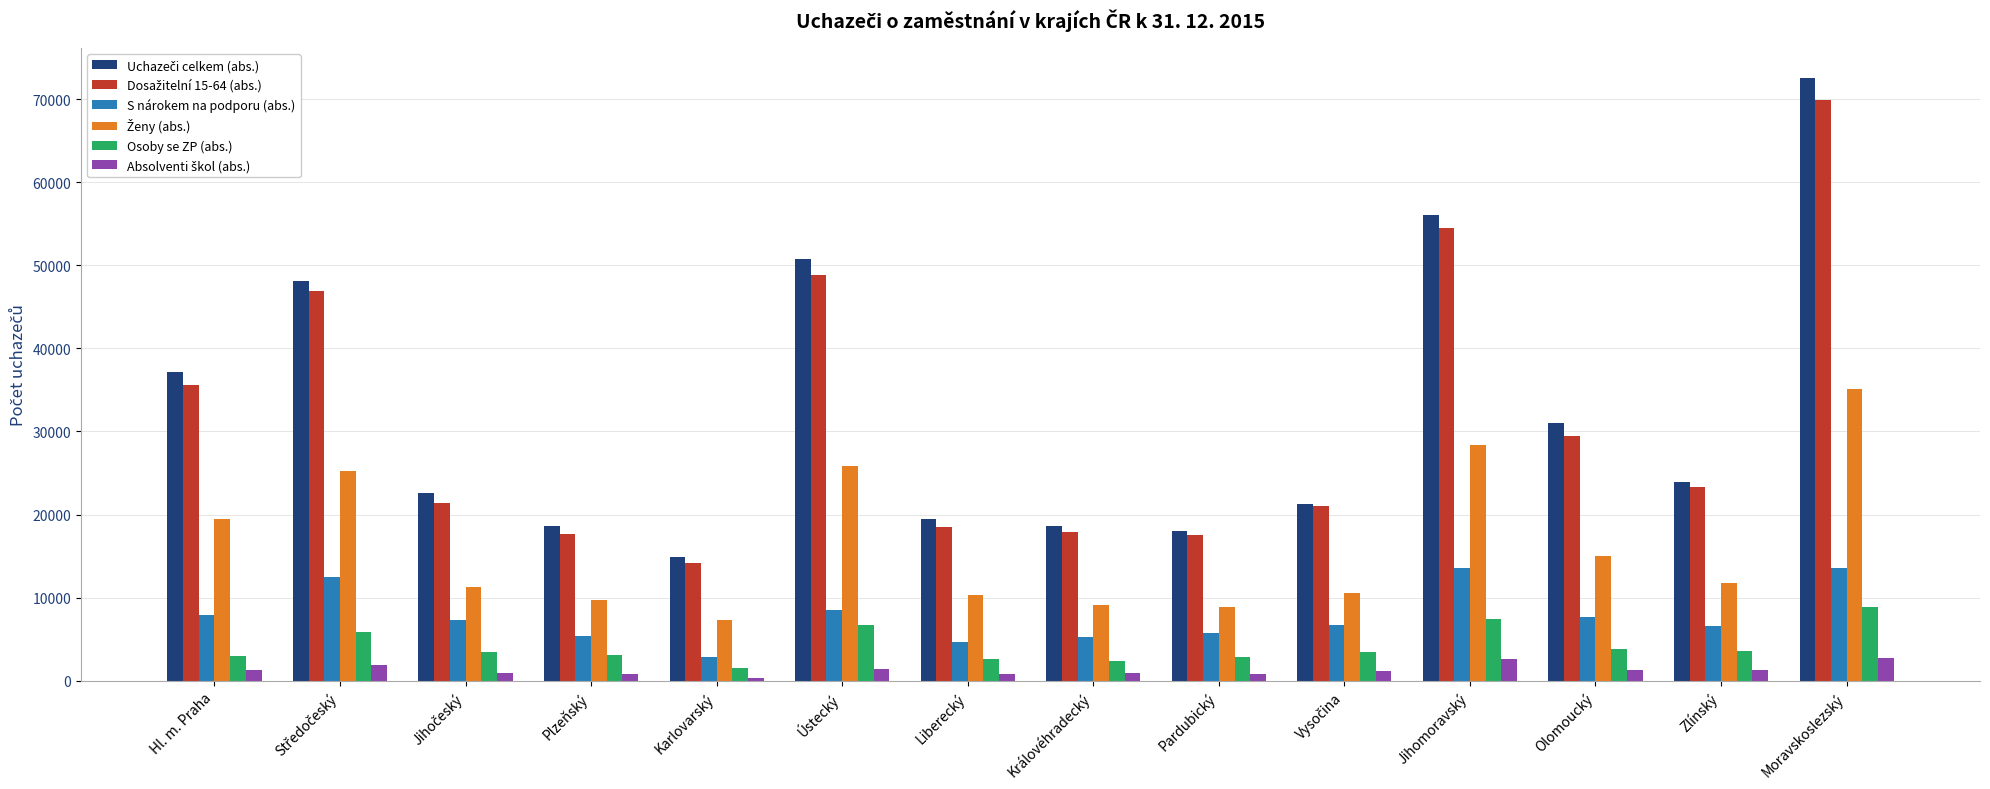

What is the average value of the S nárokem na podporu (abs.) series?

7735